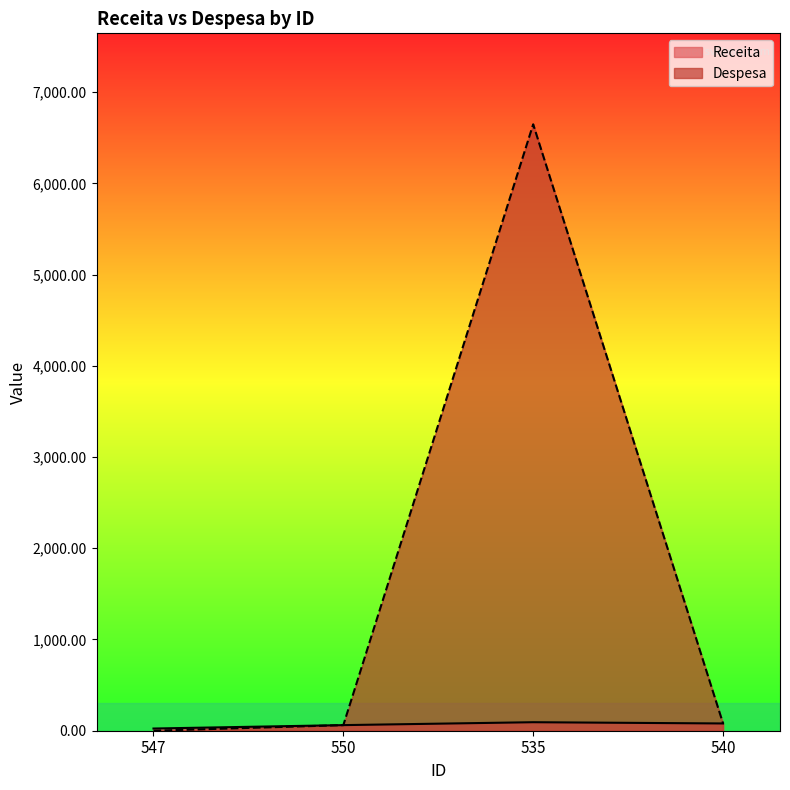

True or false: Receita and Despesa cross at least once.

False